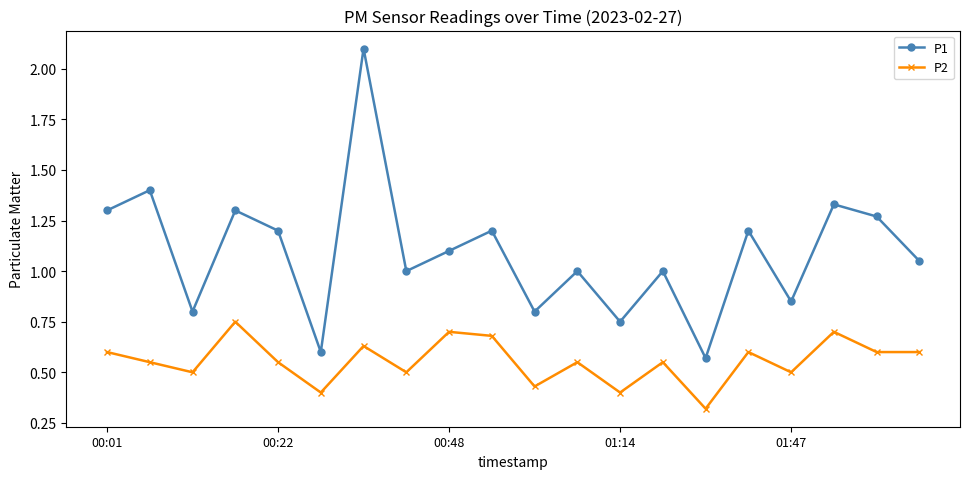

Which series has the largest range (max minus min)?

P1